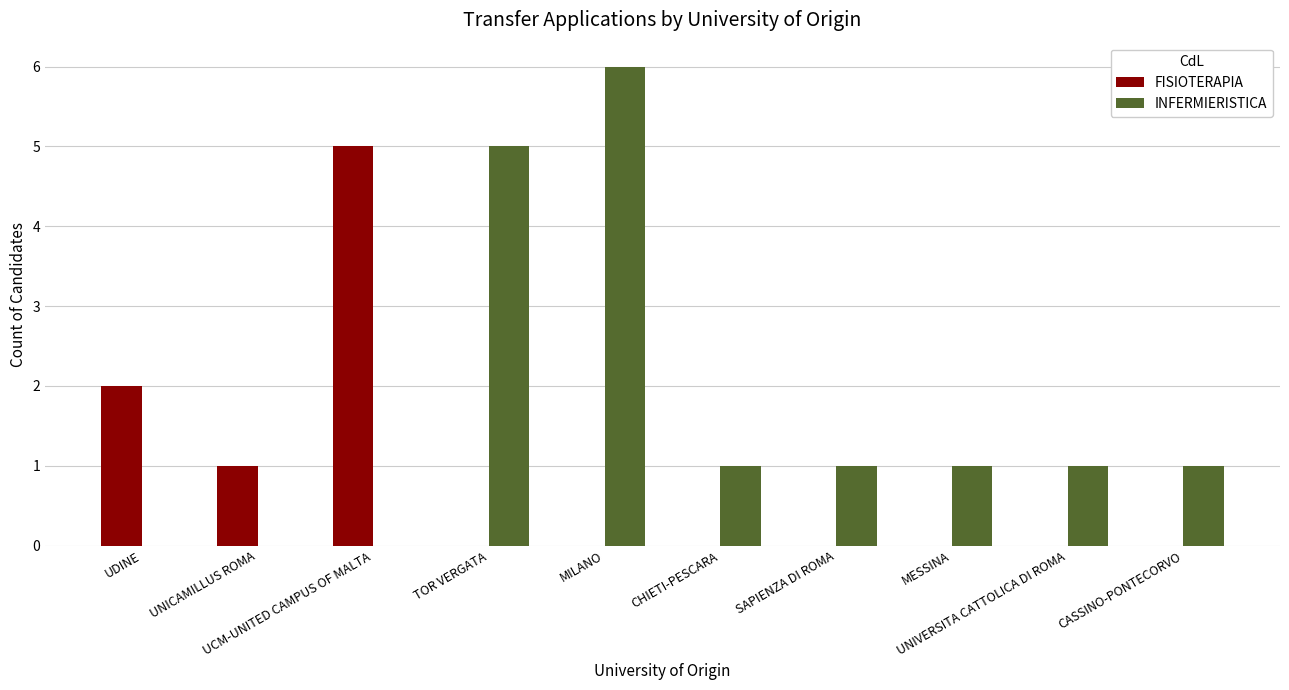

At which label is FISIOTERAPIA closest to 2?

UDINE